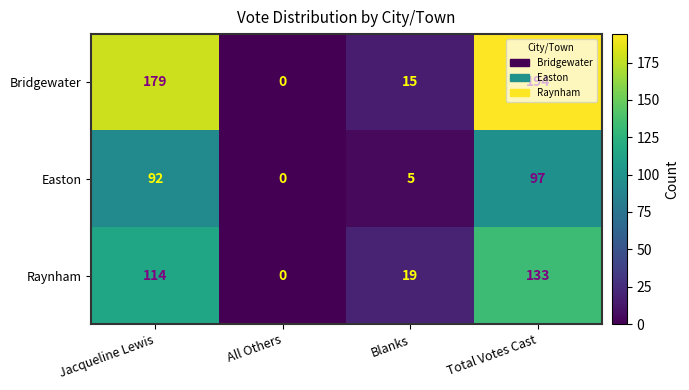

The value of Easton at Total Votes Cast is 97. True or false?

True